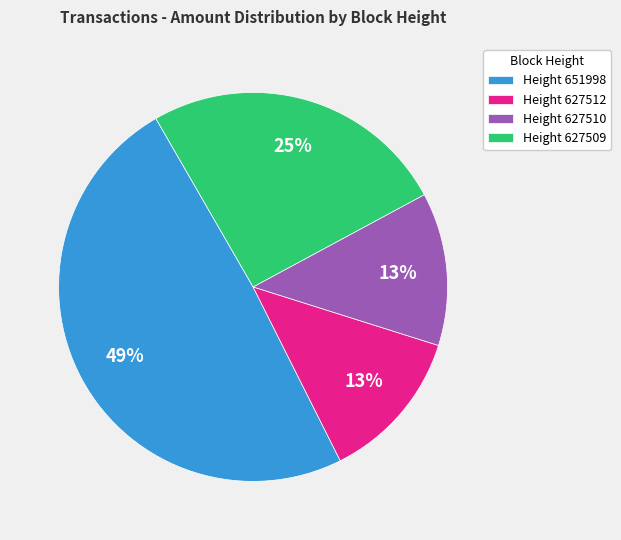

Is it true that Height 651998 is 49% of the pie?

True